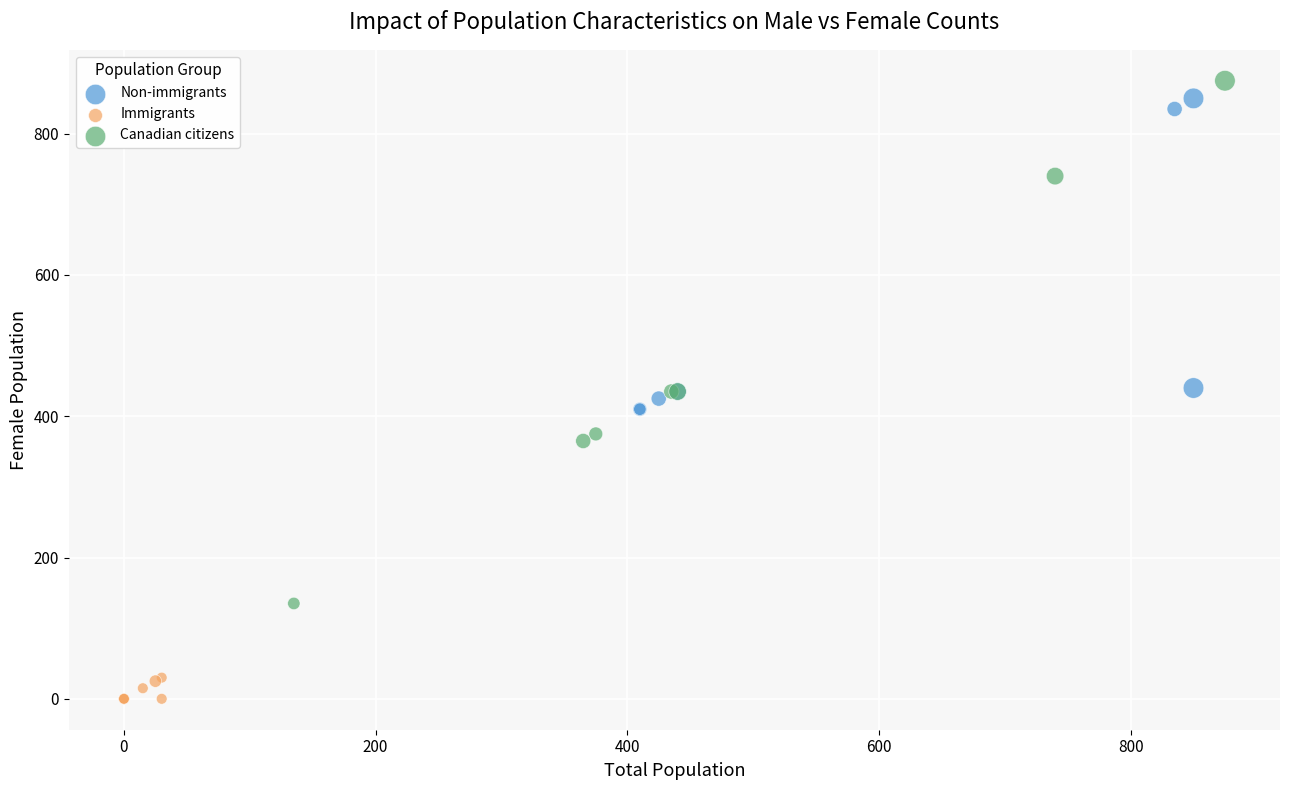

Which series reaches the minimum Y coordinate?

Immigrants